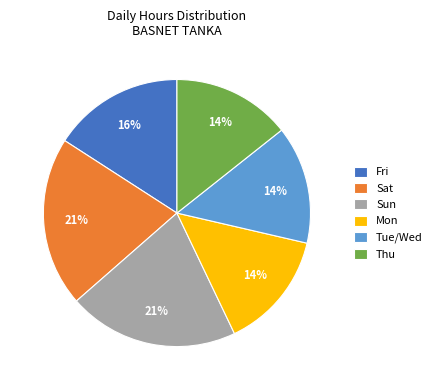

To the nearest percent, what is the average slice percentage?

17%